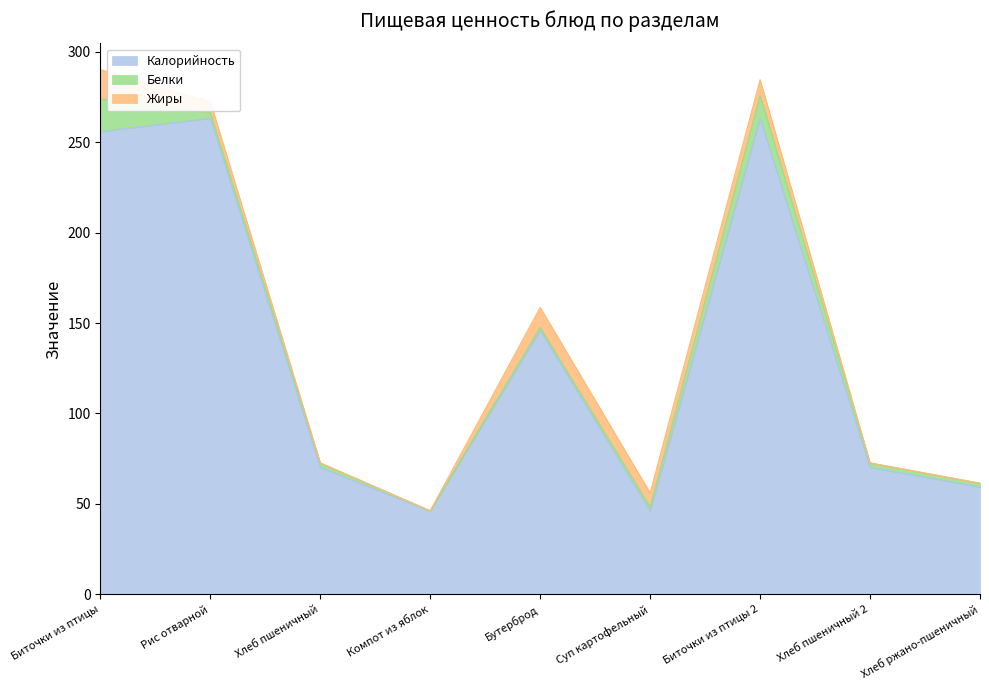

What is the sum of the Белки values at Хлеб пшеничный and Хлеб ржано-пшеничный?

4.3